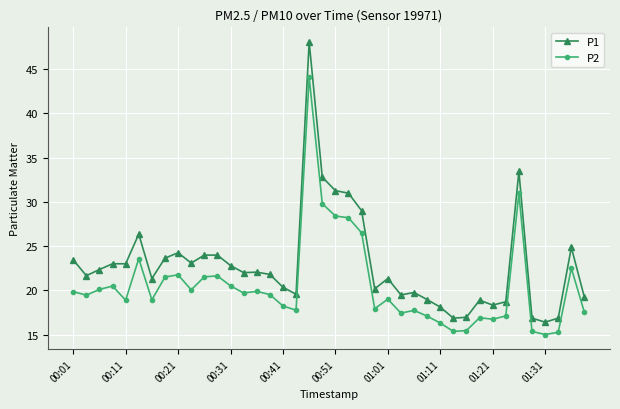

What is the value of the P2 point at the 25th from the left?

19.0